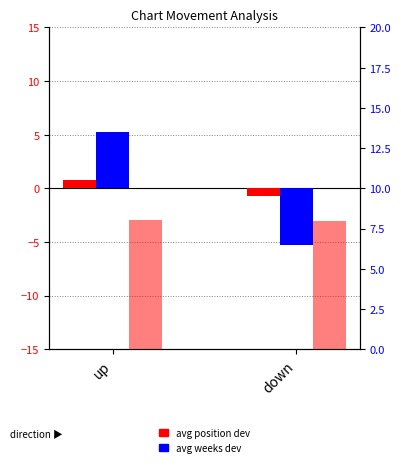

What is the minimum value for avg peak position?

8.0